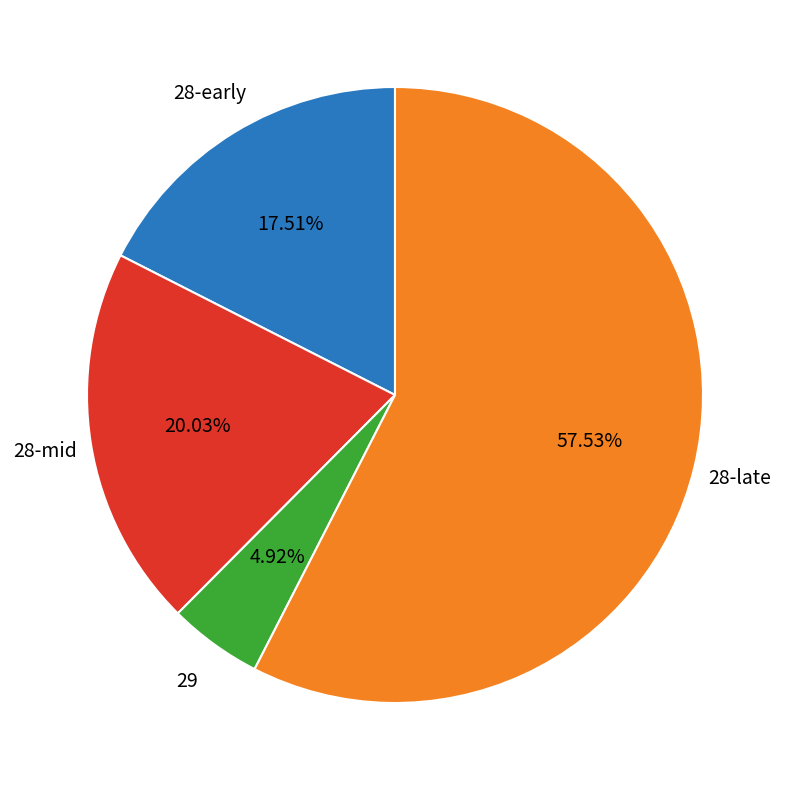

Combined, do 29 and 28-late account for over 50%?

Yes